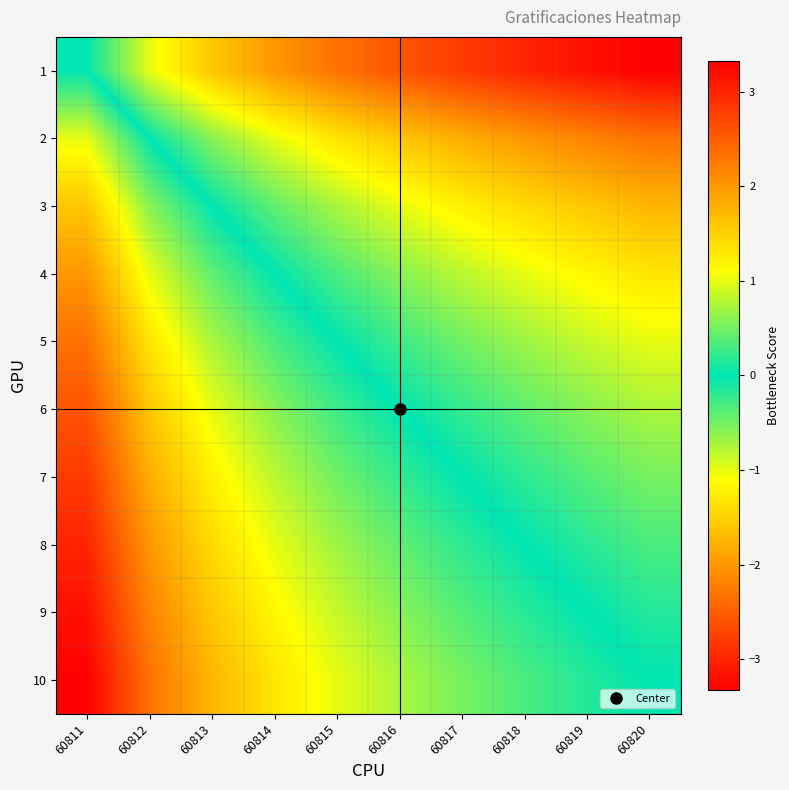

At which category is the sum across all series the highest?

60811